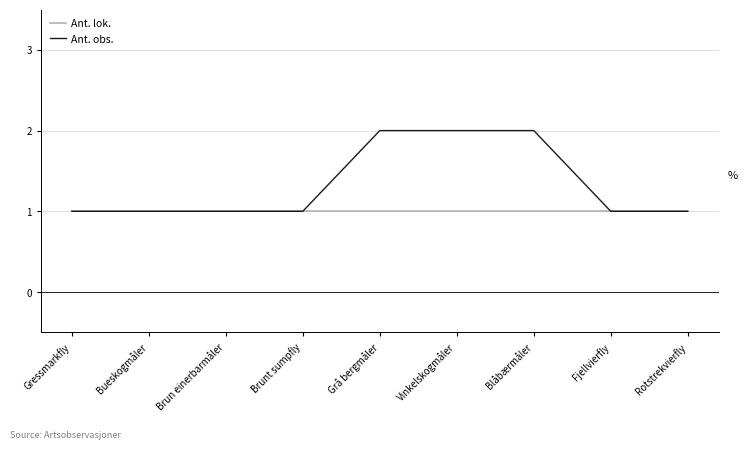

What are all the series names shown in the legend?

Ant. lok., Ant. obs.